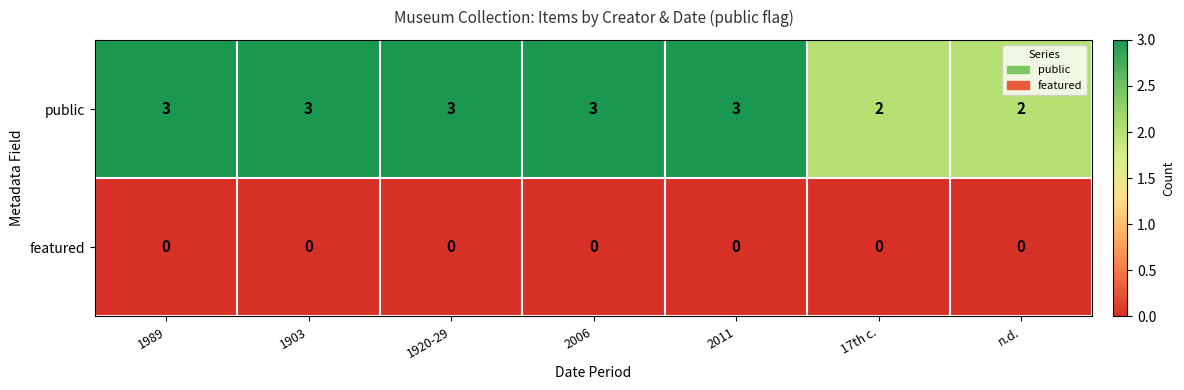

Which series has the largest range (max minus min)?

public